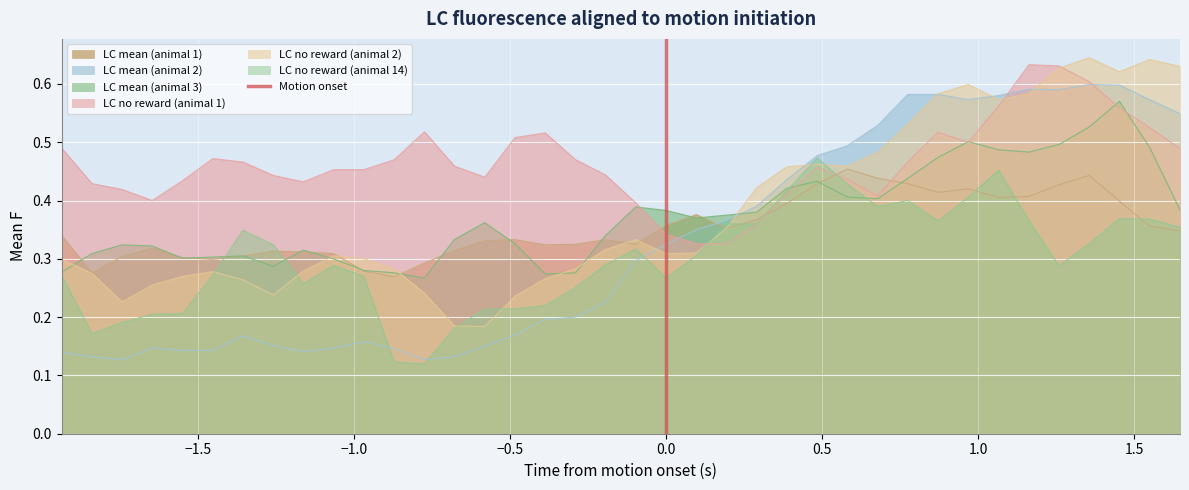

After their last crossing, which series has the higher values: LC mean (animal 2) or LC mean (animal 3)?

LC mean (animal 2)